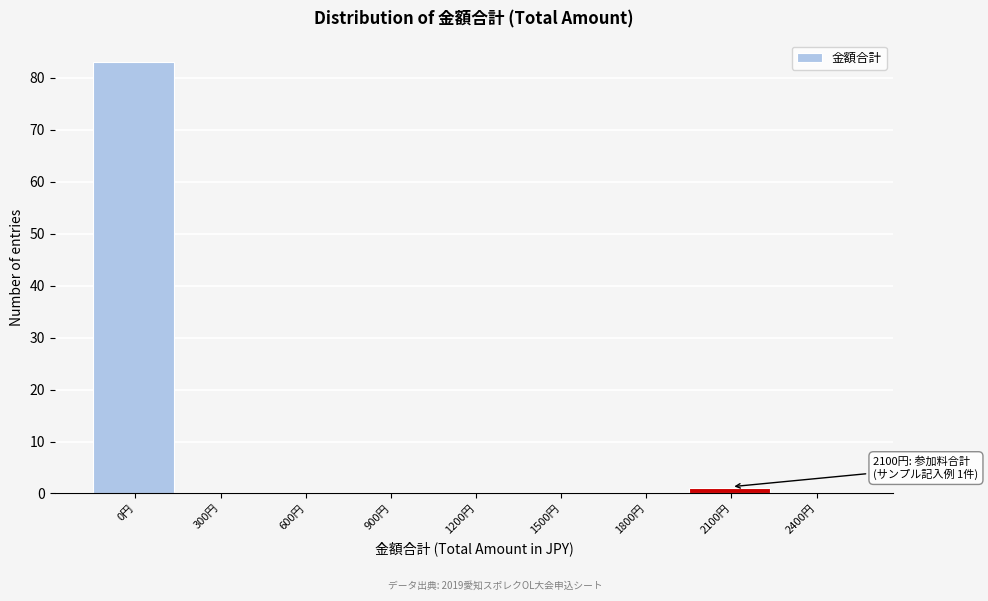

Reading left to right, what are all the values shown in this chart?

0円=83	300円=0	600円=0	900円=0	1200円=0	1500円=0	1800円=0	2100円=1	2400円=0